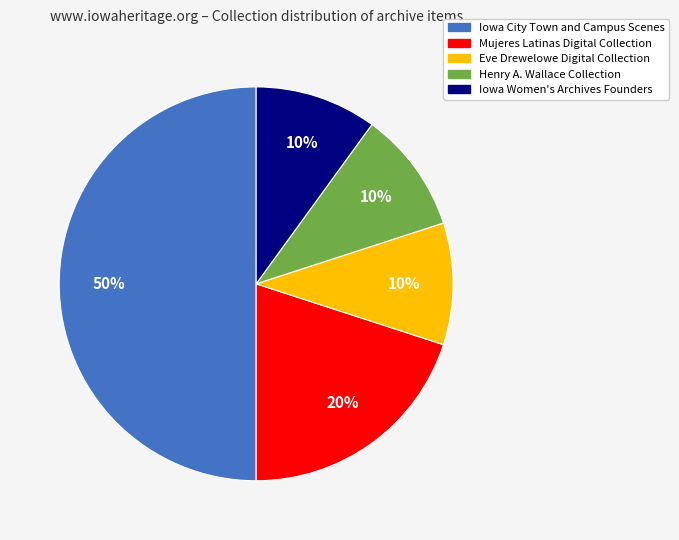

Is the sum of Iowa City Town and Campus Scenes and Henry A. Wallace Collection greater than half?

Yes